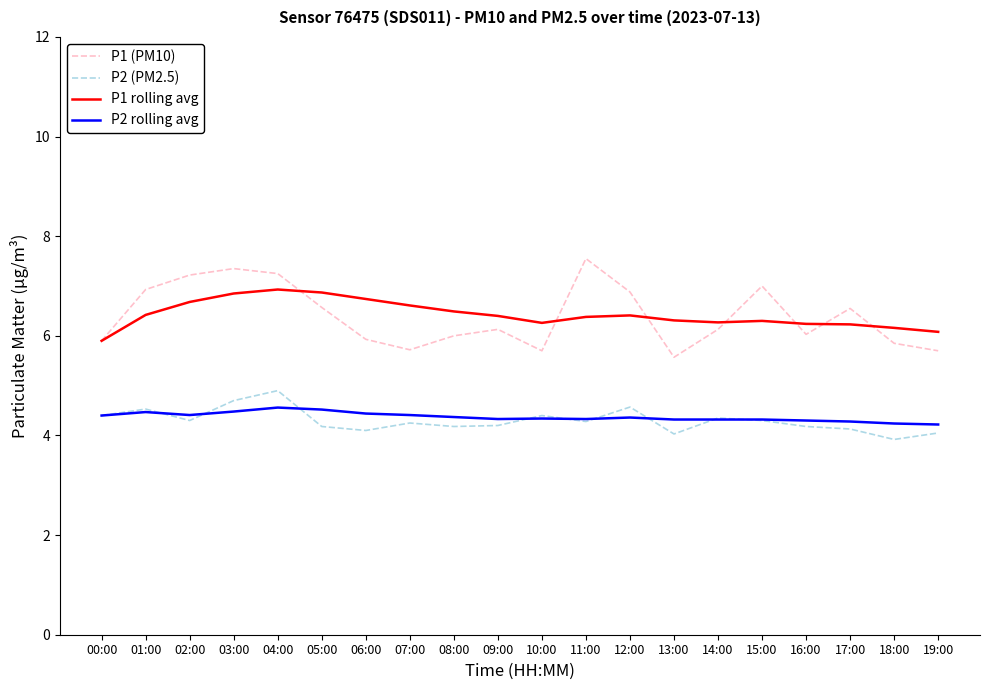

Which series changed the most between 15:00 and 19:00?

P1 (PM10)